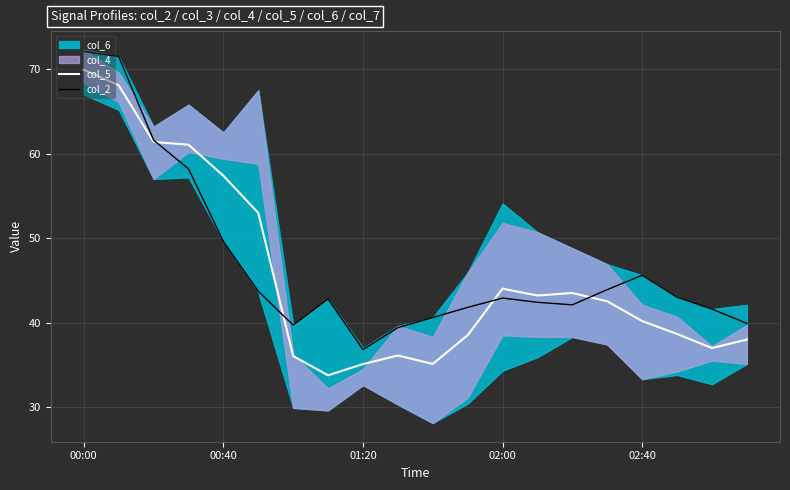

What is the minimum value for col_5?

33.8